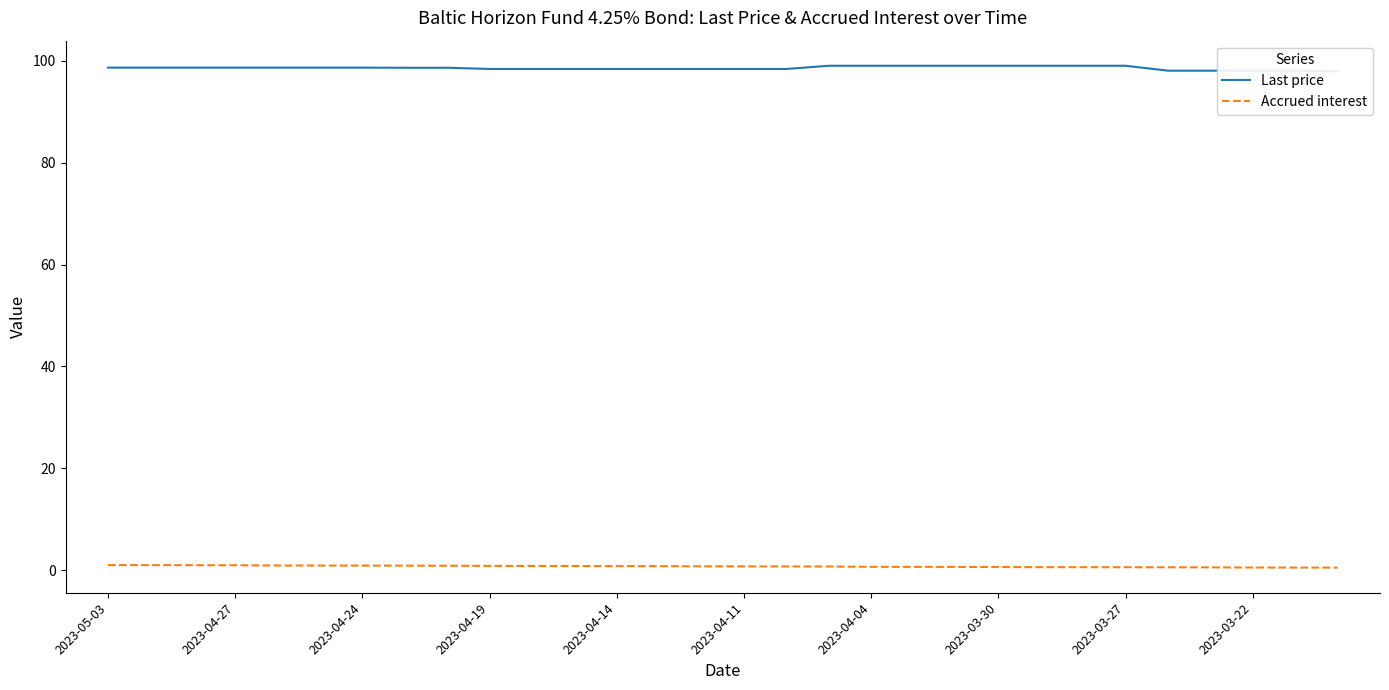

What are all the series names shown in the legend?

Last price, Accrued interest